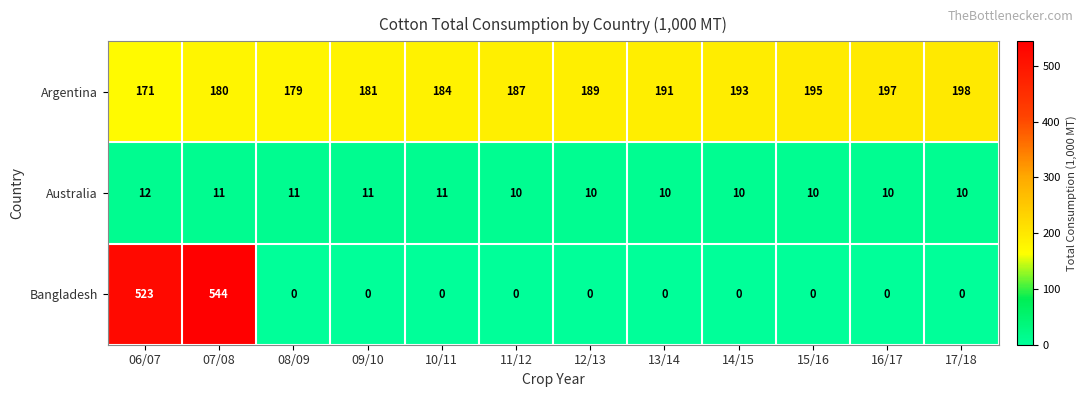

At which label is Argentina closest to 184?

10/11